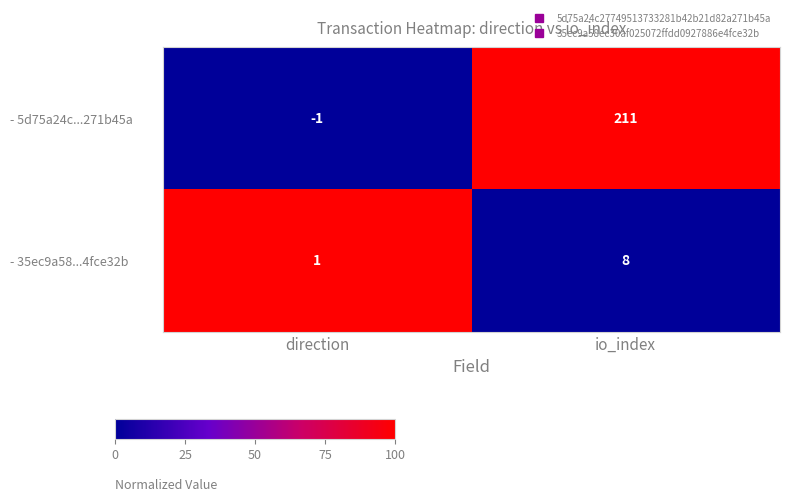

Read the - 5d75a24c...271b45a value at io_index, to the nearest 10.

210